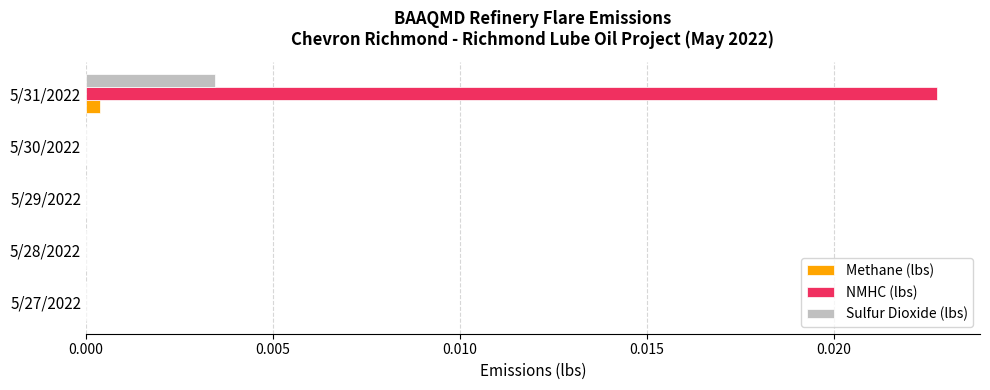

Which series has the largest range (max minus min)?

NMHC (lbs)